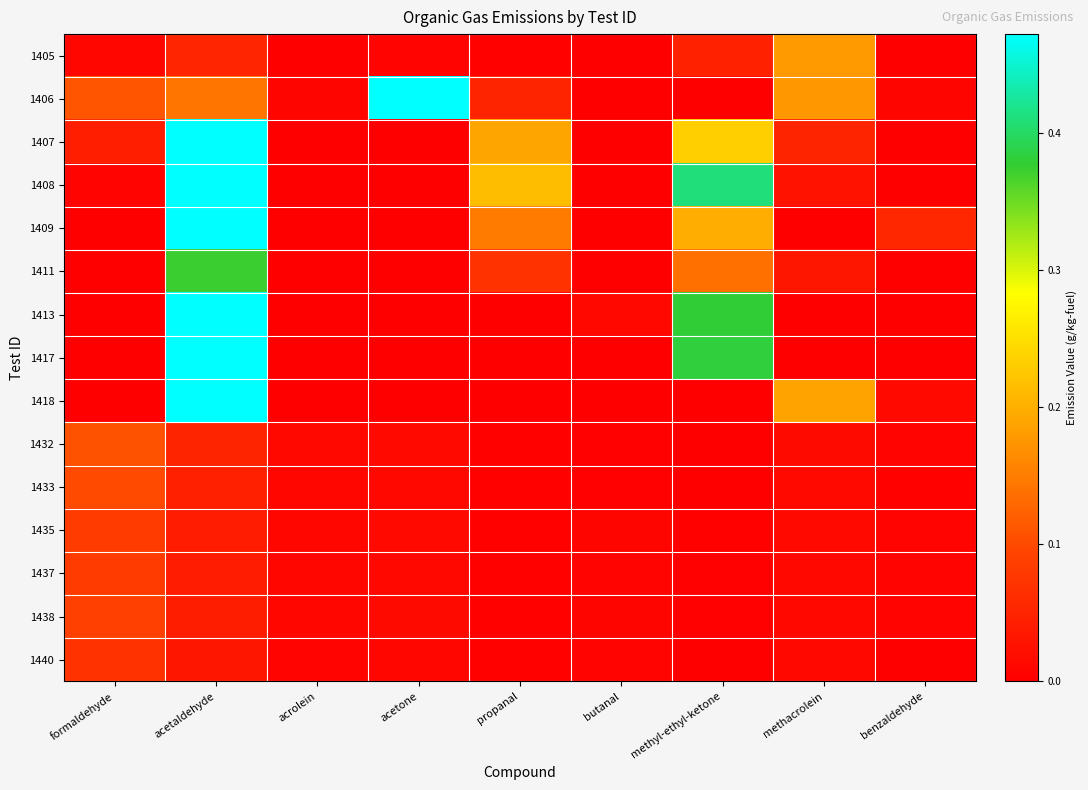

Which series has the widest spread of values?

1406